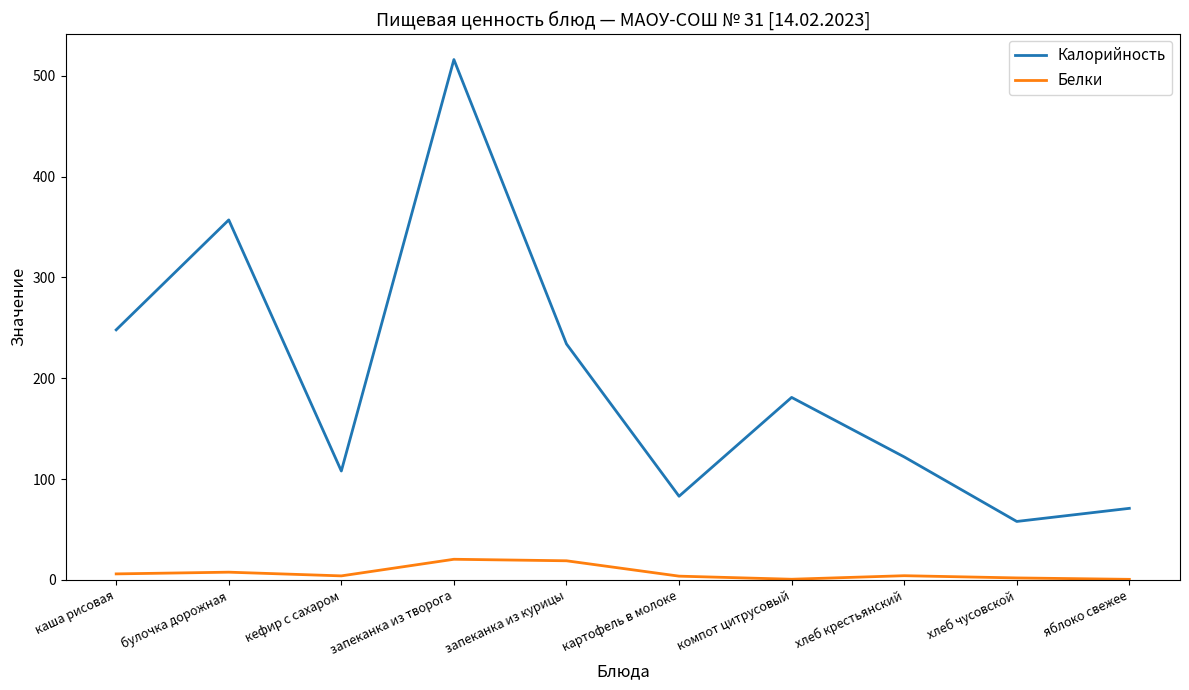

At which category does Калорийность reach its first local peak?

булочка дорожная